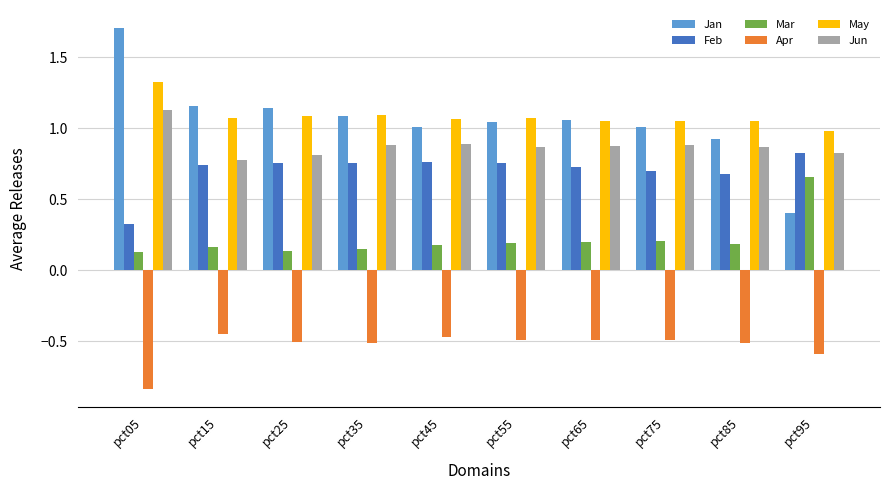

What are all the series names shown in the legend?

Jan, Feb, Mar, Apr, May, Jun